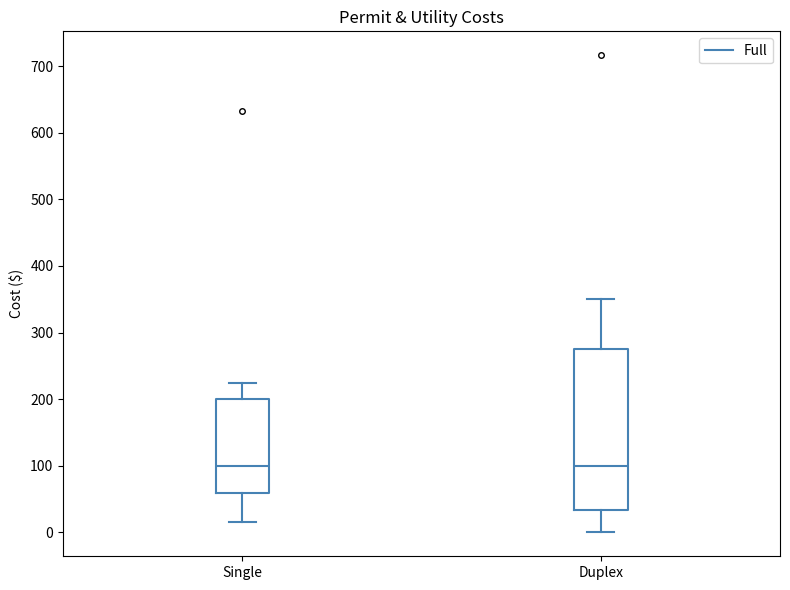

Comparing the boxes themselves (not the whiskers), which one is the tallest?

Duplex